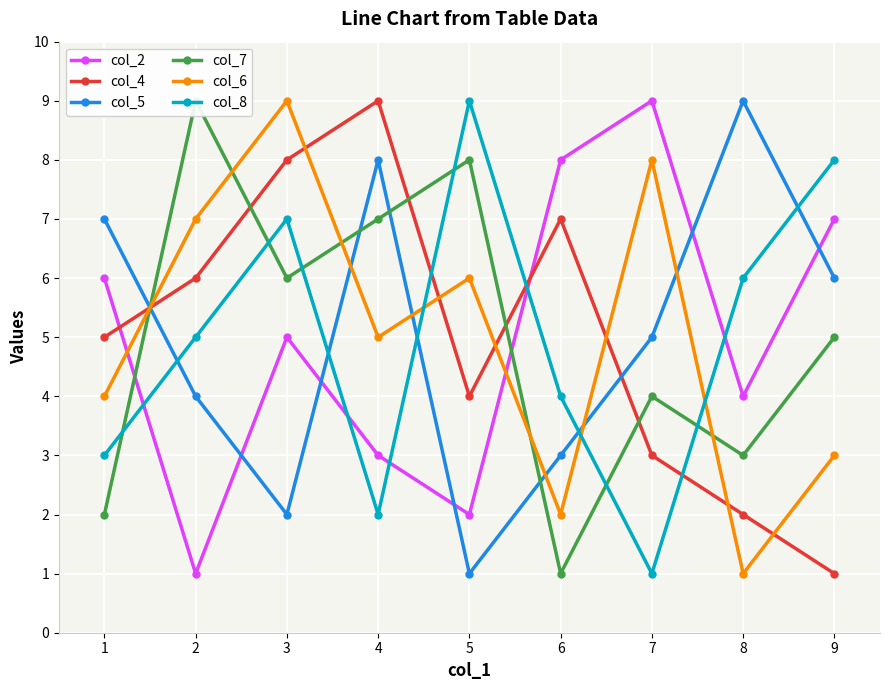

The value of col_6 at 9 is 3. True or false?

True